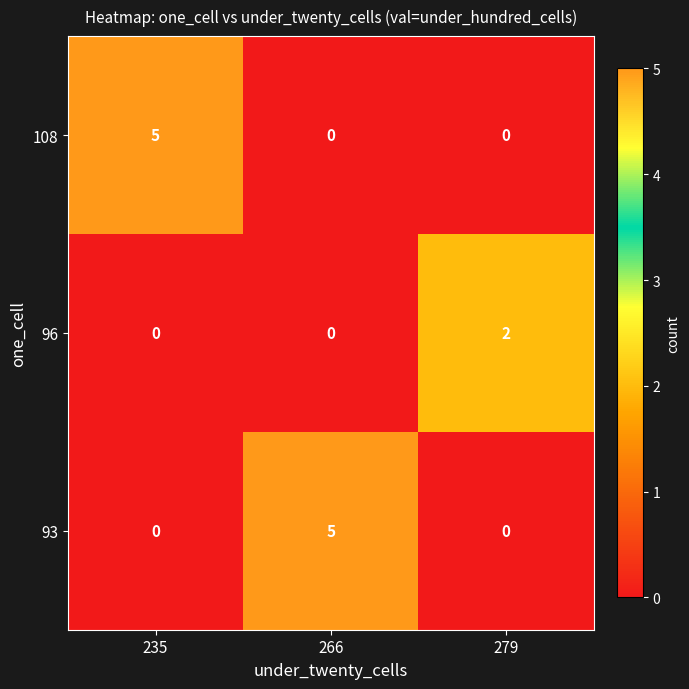

What is the difference between the 93 values at 279 and 266?

5